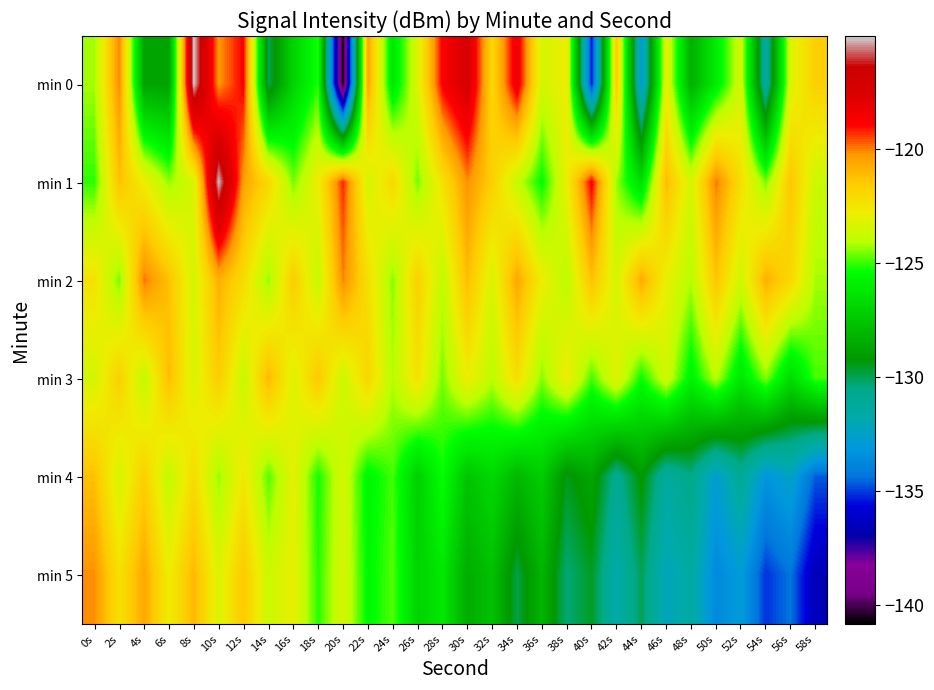

Is it true that min 2 equals -122.8 at 36s?

True